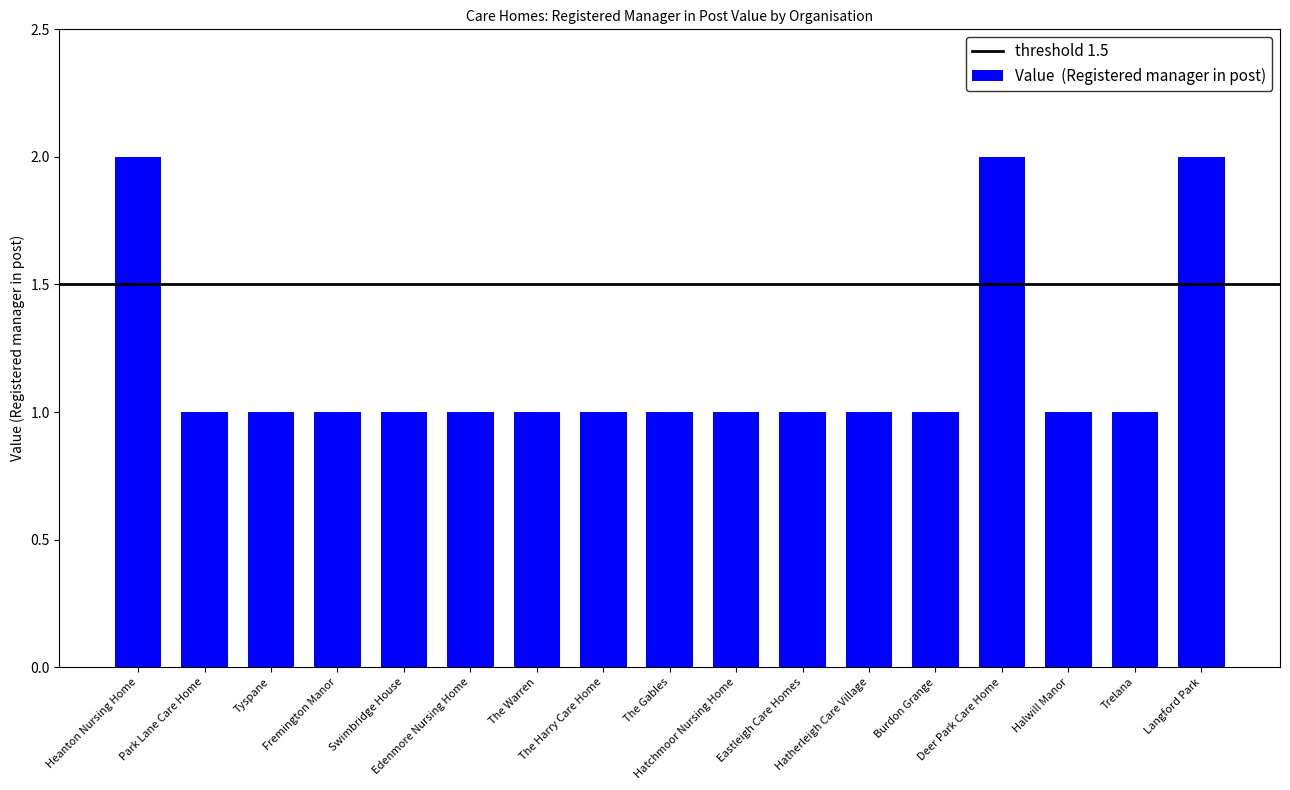

Does the chart contain any negative values?

No